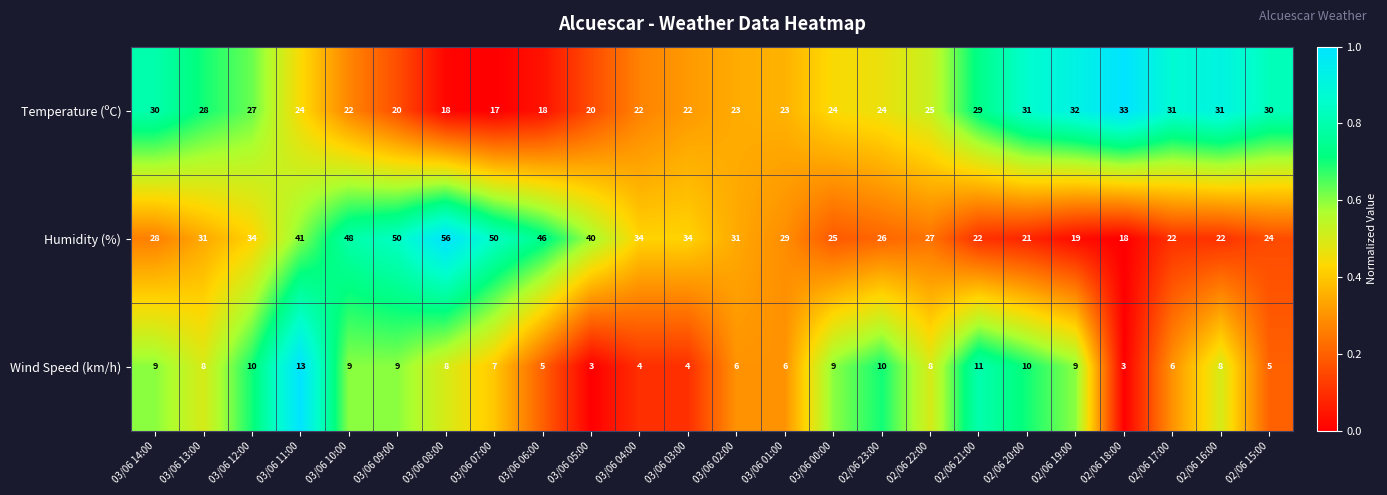

What is the difference between the highest and lowest values at 02/06 17:00?

25